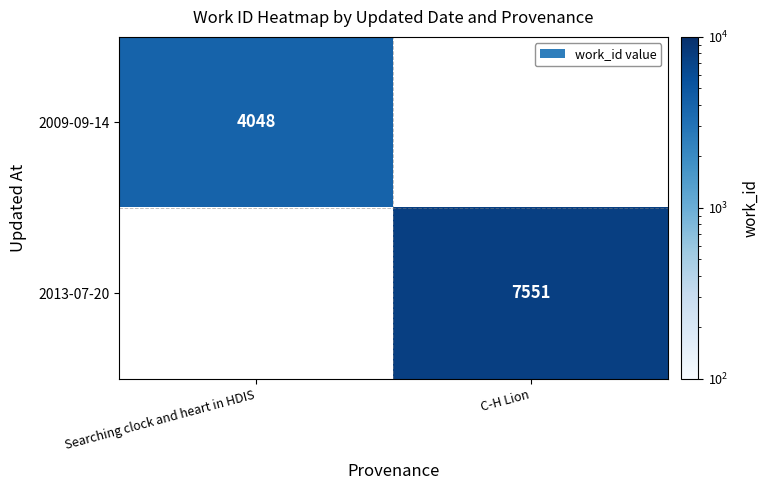

What is the minimum value shown in the chart?

4048.0